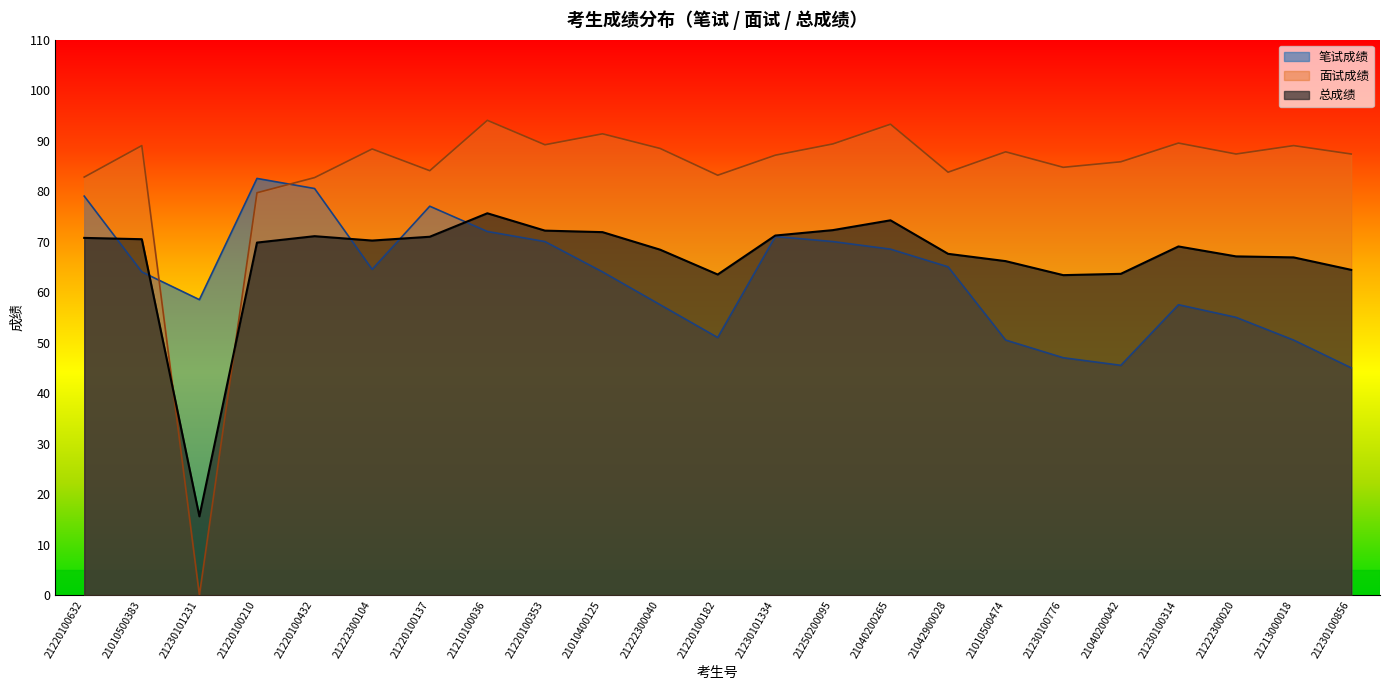

At 21040200042, list the series in order from smallest to largest.

笔试成绩, 总成绩, 面试成绩